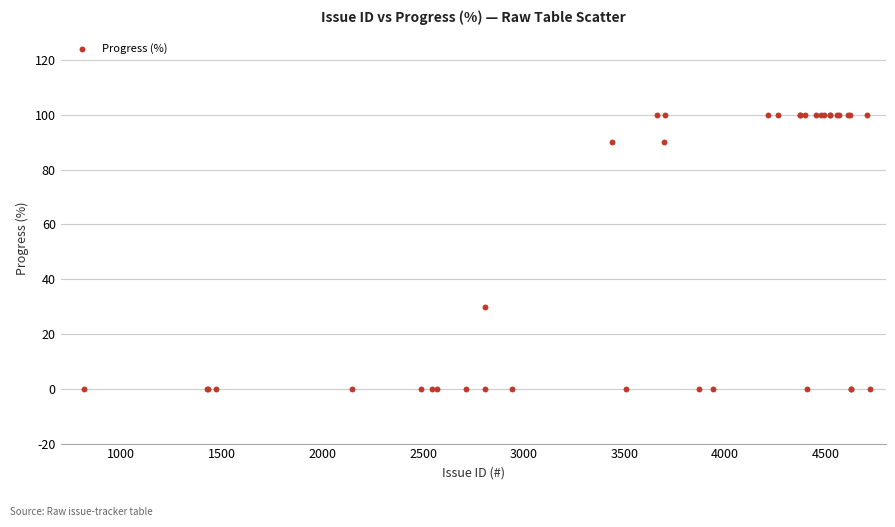

What Y value in the scatter plot is closest to 50?

30